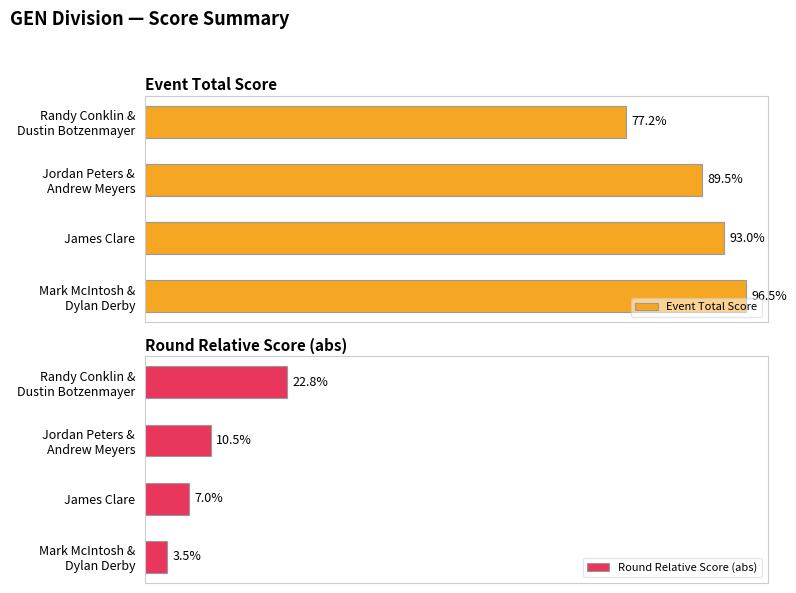

Rank the series by their average value, from highest to lowest.

Event Total Score, Round Relative Score (abs)